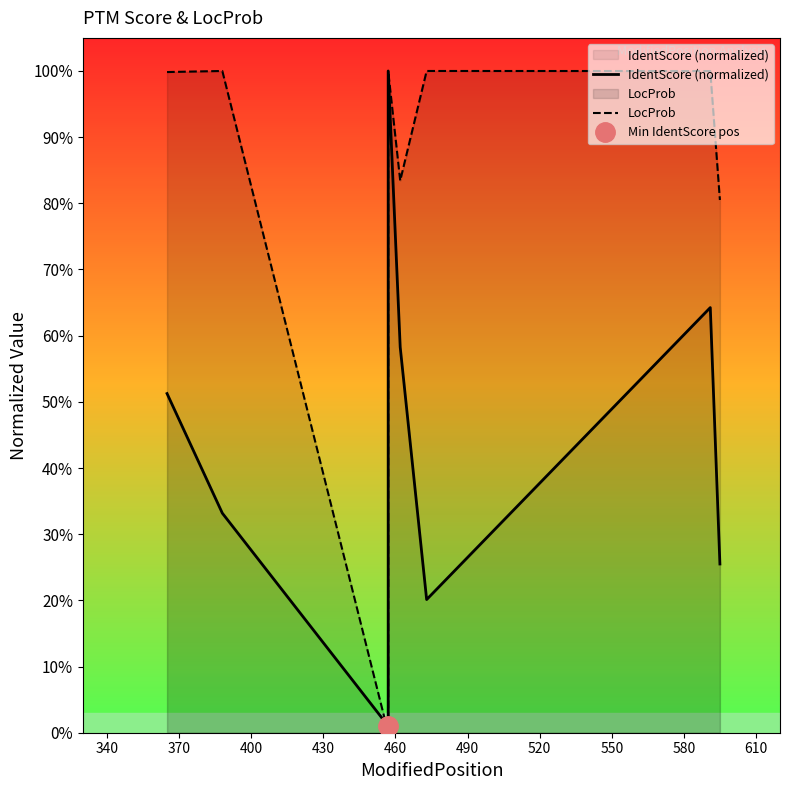

Which series has the largest total across all categories?

LocProb